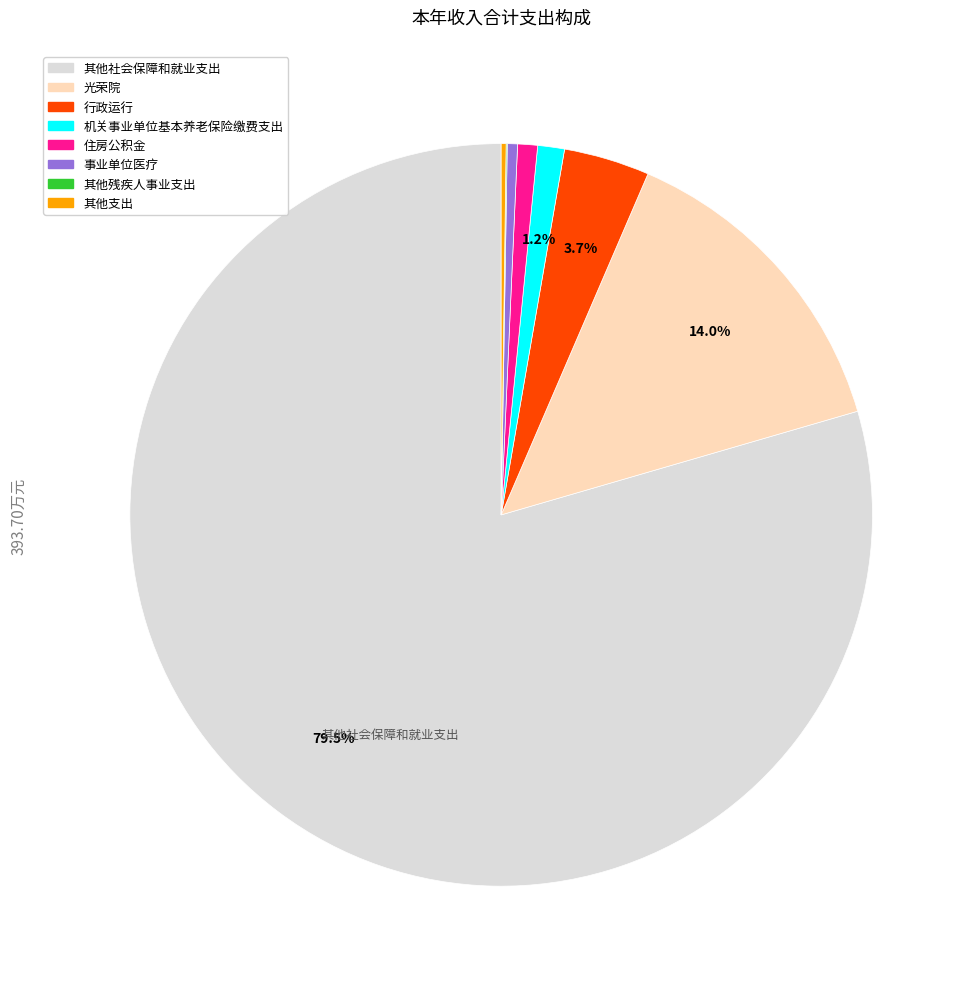

What is the ratio of the value at 光荣院 to the value at 行政运行?

3.8